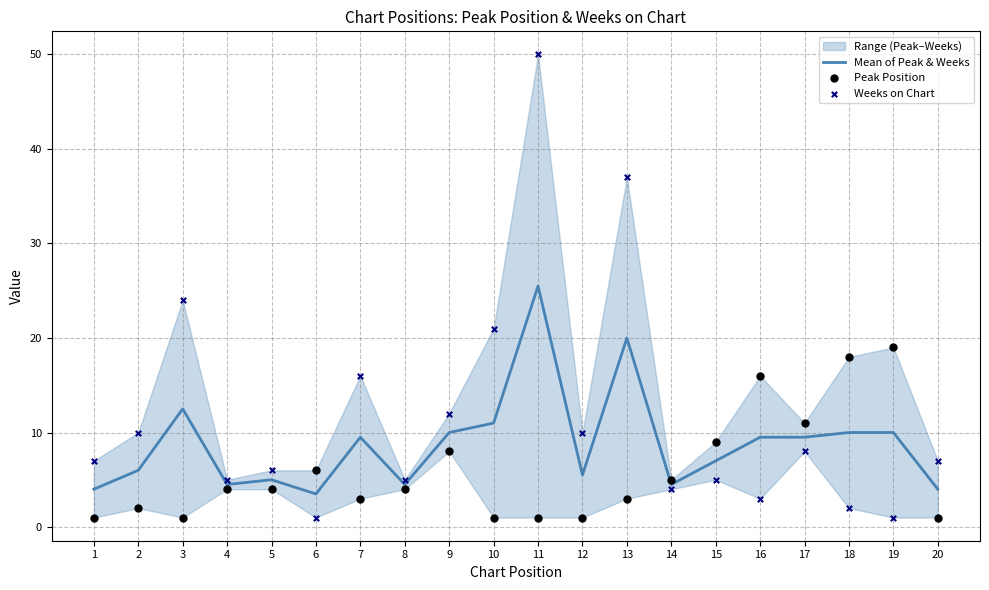

Is the value of Weeks on Chart at 4 greater than the value of Mean of Peak & Weeks at 11?

No